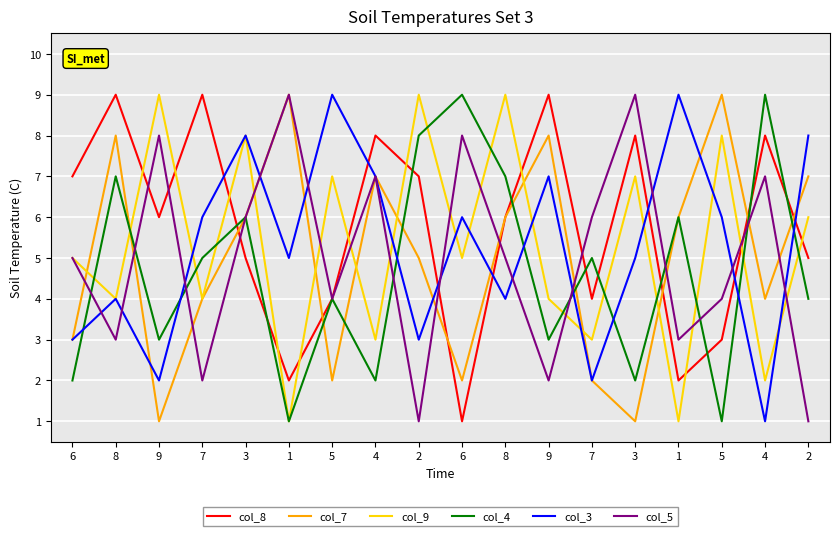

Does the chart have visible grid lines?

Yes